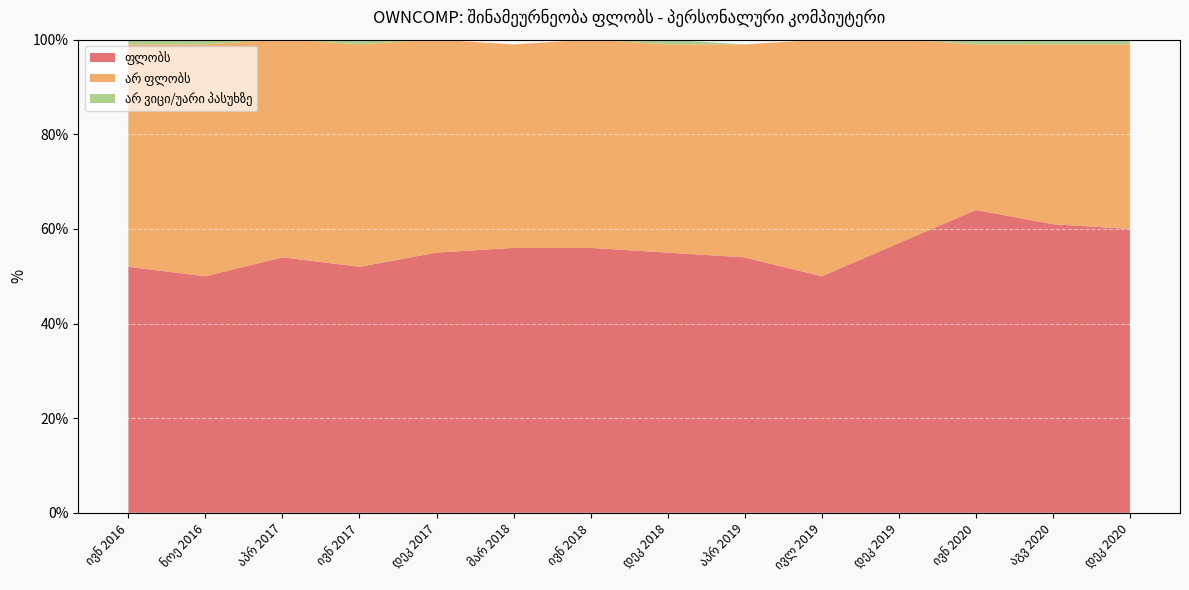

Reading right to left, what are all the values shown in this chart?

ფლობს: დეკ 2020=60	აგვ 2020=61	ივნ 2020=64	დეკ 2019=57	ივლ 2019=50	აპრ 2019=54	დეკ 2018=55	ივნ 2018=56	მარ 2018=56	დეკ 2017=55	ივნ 2017=52	აპრ 2017=54	ნოე 2016=50	ივნ 2016=52
არ ფლობს: დეკ 2020=39	აგვ 2020=38	ივნ 2020=35	დეკ 2019=43	ივლ 2019=50	აპრ 2019=45	დეკ 2018=44	ივნ 2018=44	მარ 2018=43	დეკ 2017=45	ივნ 2017=47	აპრ 2017=46	ნოე 2016=49	ივნ 2016=47
არ ვიცი/უარი პასუხზე: დეკ 2020=1	აგვ 2020=1	ივნ 2020=1	დეკ 2019=0	ივლ 2019=0	აპრ 2019=0	დეკ 2018=1	ივნ 2018=0	მარ 2018=0	დეკ 2017=0	ივნ 2017=1	აპრ 2017=1	ნოე 2016=1	ივნ 2016=1